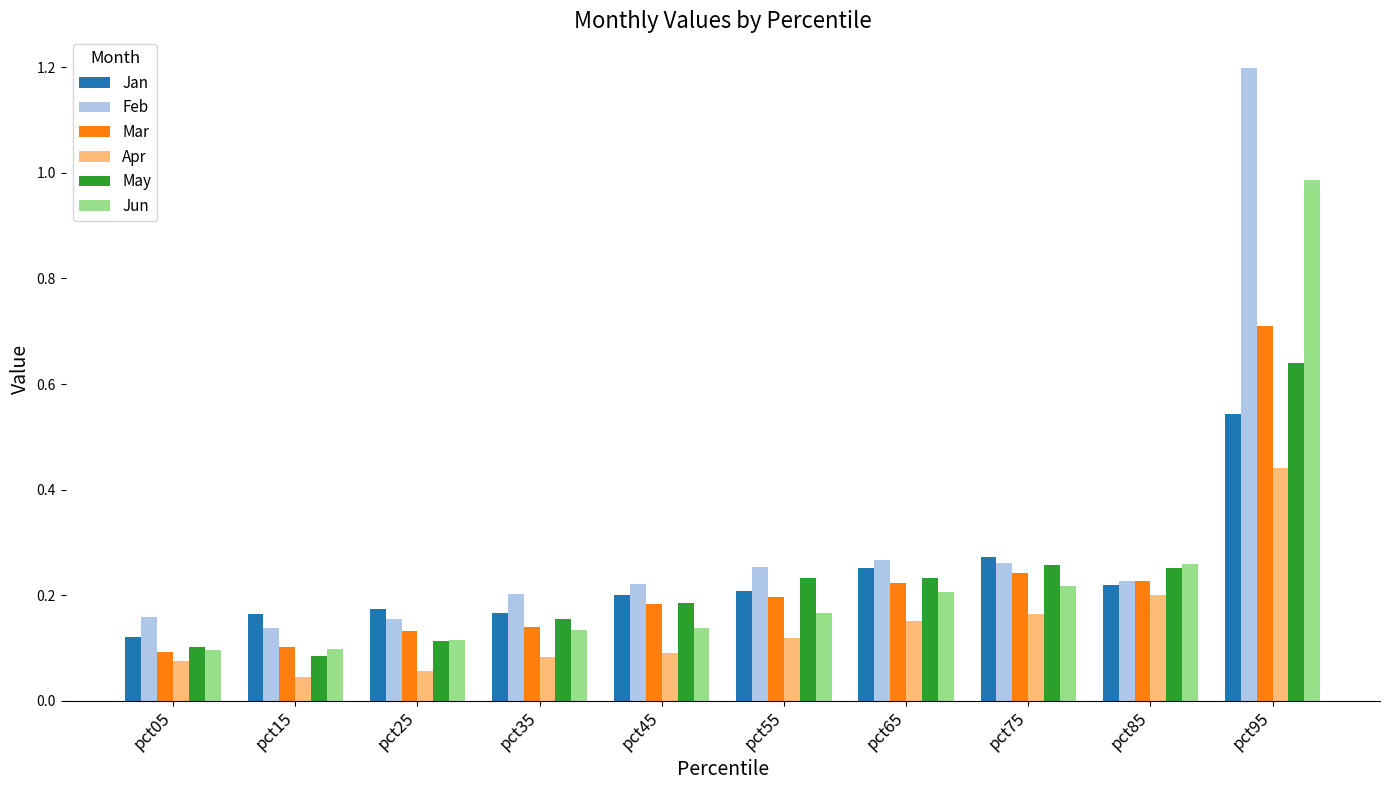

Which category has the highest value in the Feb series?

pct95